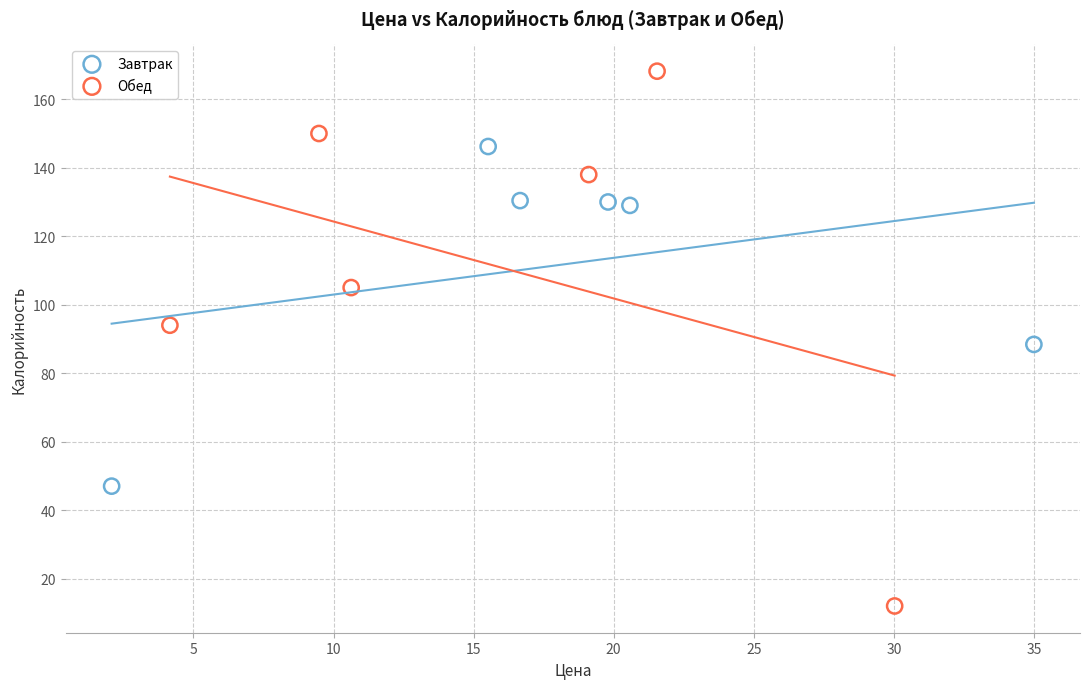

What are all the series names shown in the legend?

Завтрак, Обед